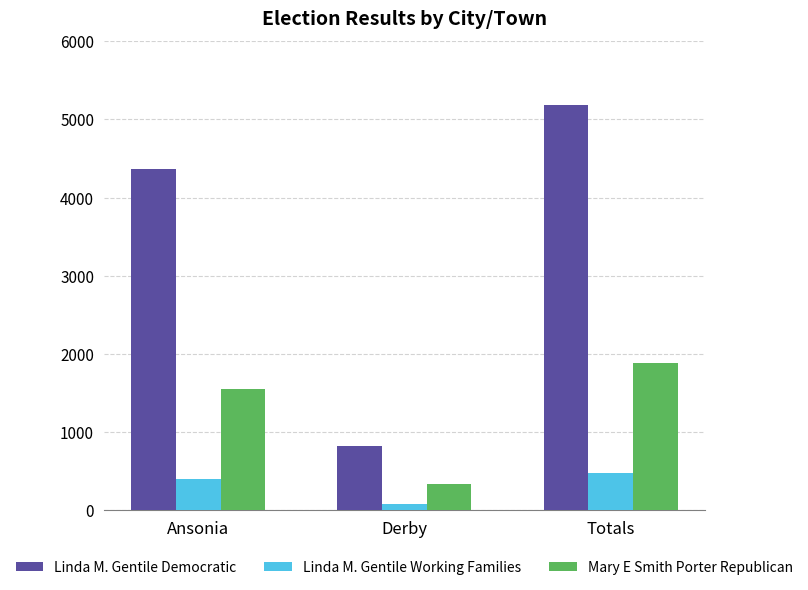

Rank the categories by Linda M. Gentile Working Families value from highest to lowest.

Totals, Ansonia, Derby